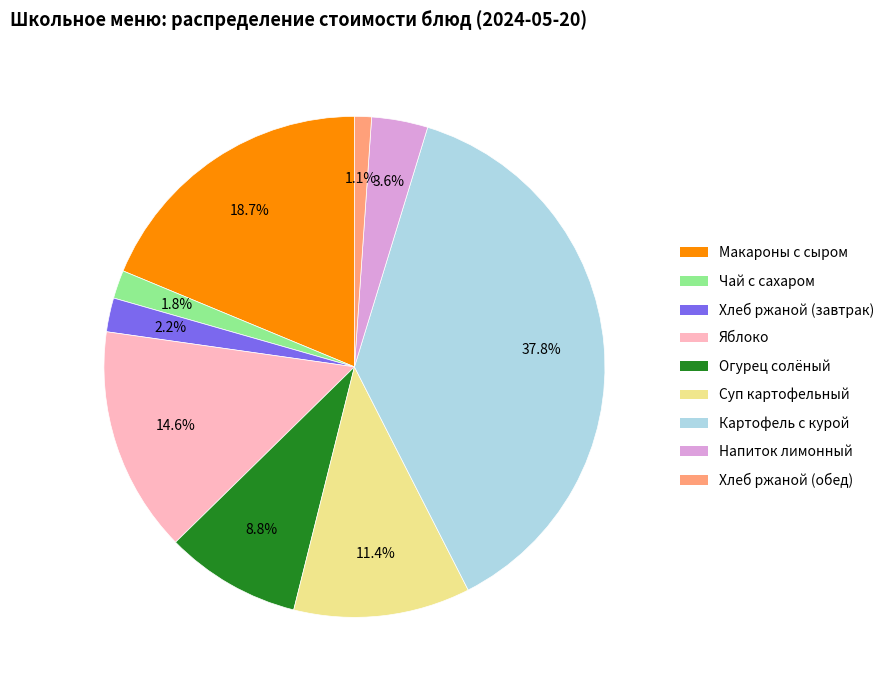

Combined, what portion of the pie is Картофель с курой and Чай с сахаром?

39.6%